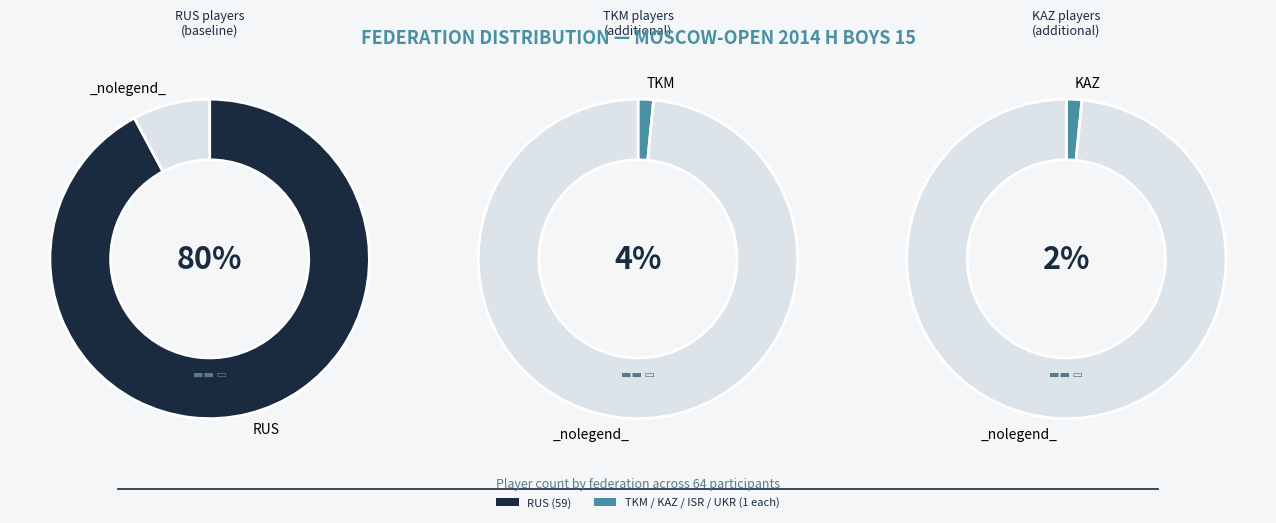

Count the number of slices in the pie.

5